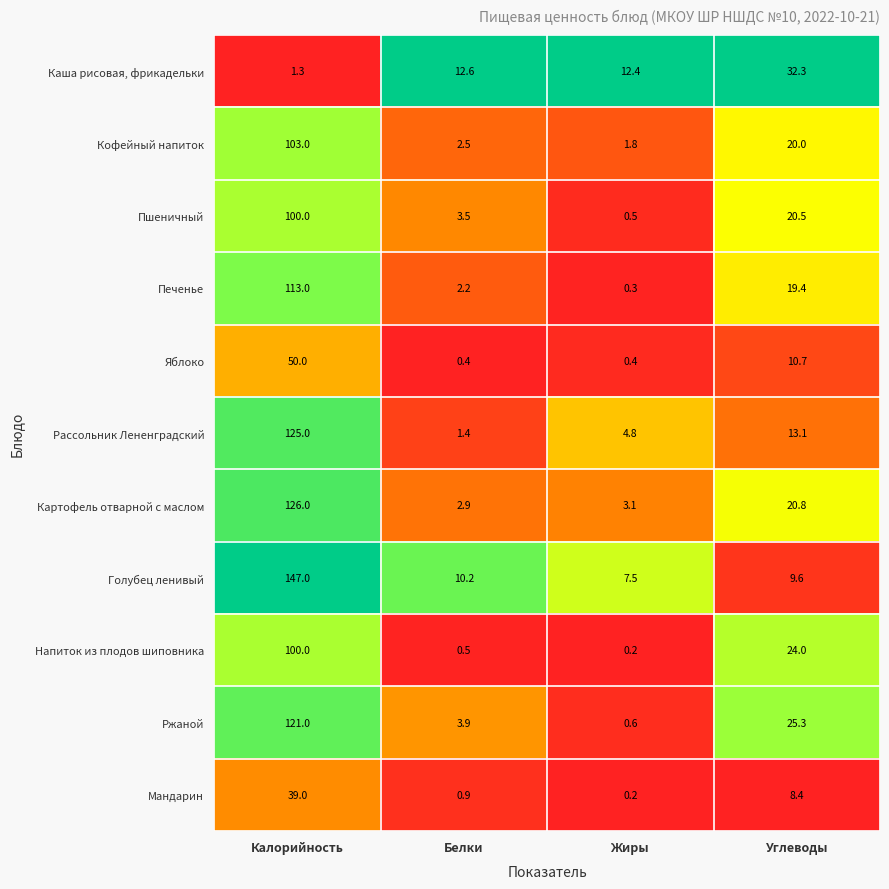

Is it true that Ржаной equals 3.9 at Белки?

True